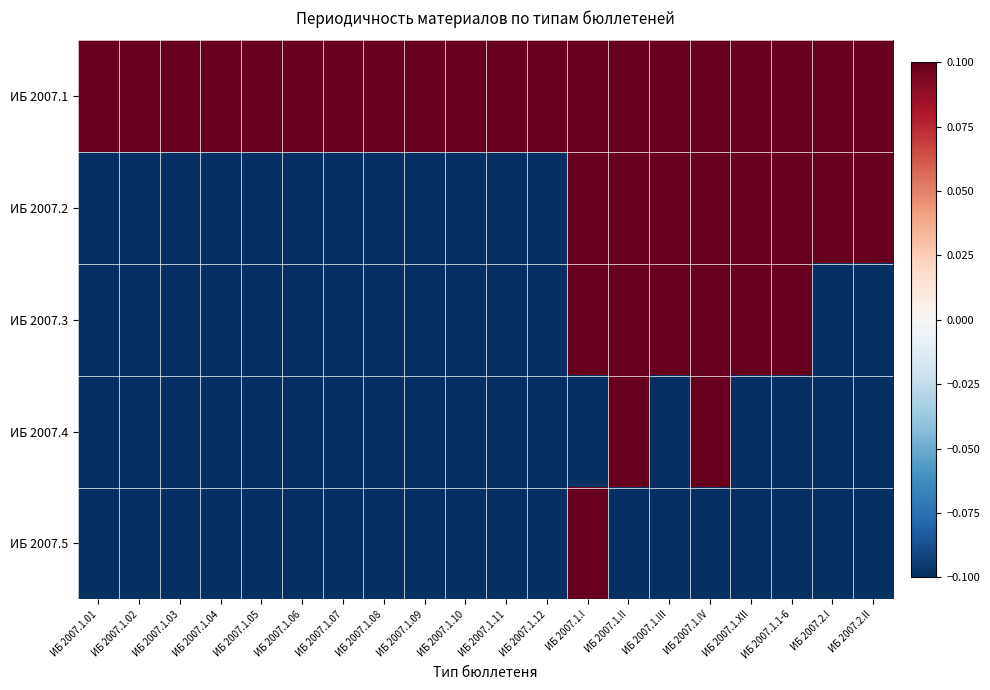

What is the spread (max minus min) of values at ИБ 2007.1.II?

0.2